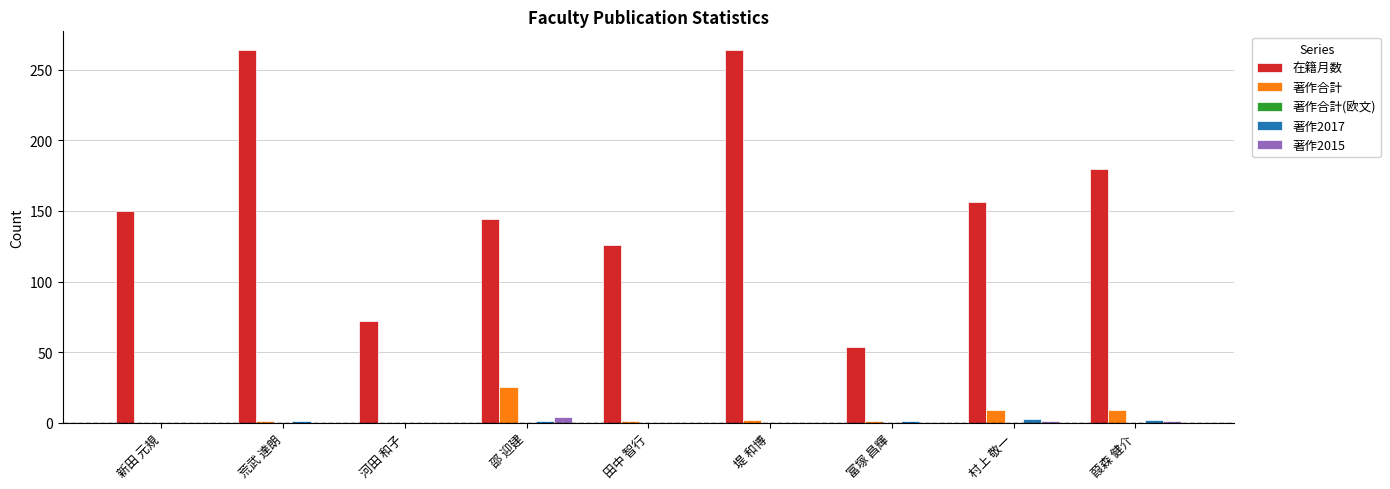

What is the total value across all series at 葭森 健介?

192